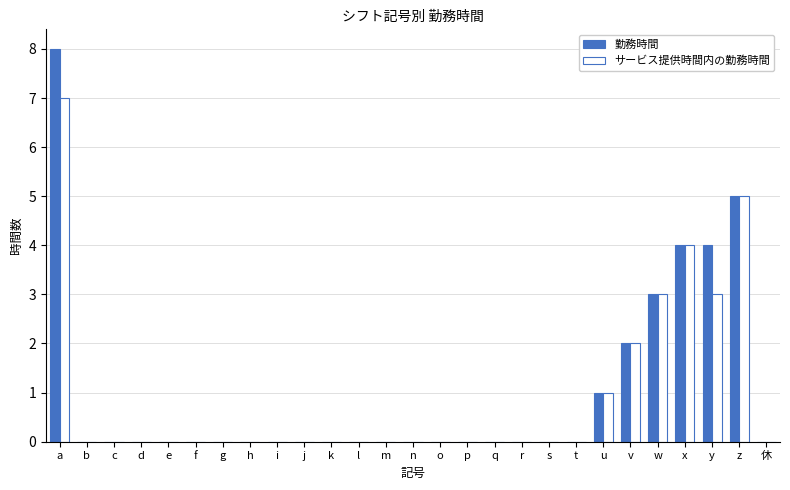

At which category is the sum across all series the highest?

a